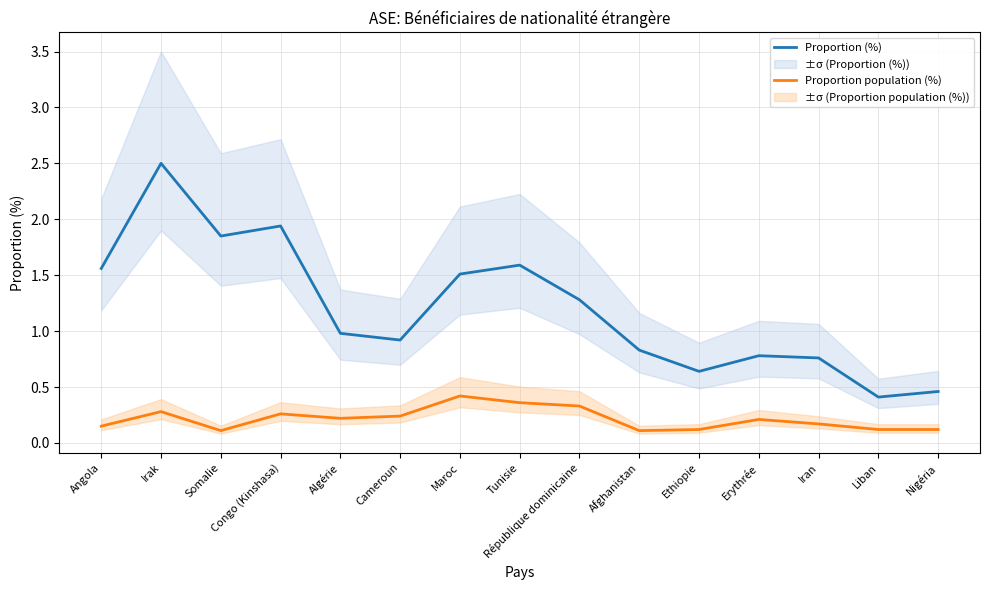

Count the number of data series in this chart.

2